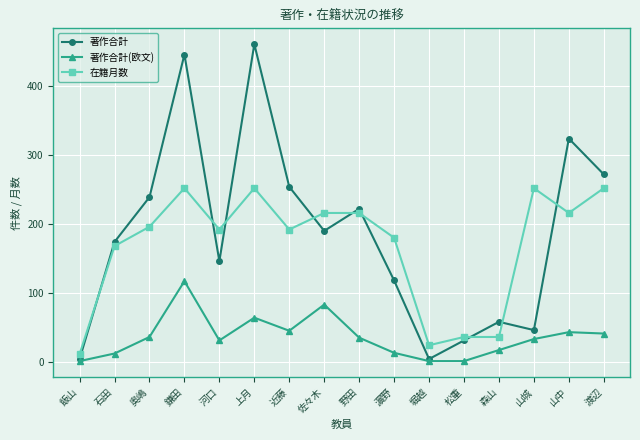

How many data points in 在籍月数 are less than 196?

8